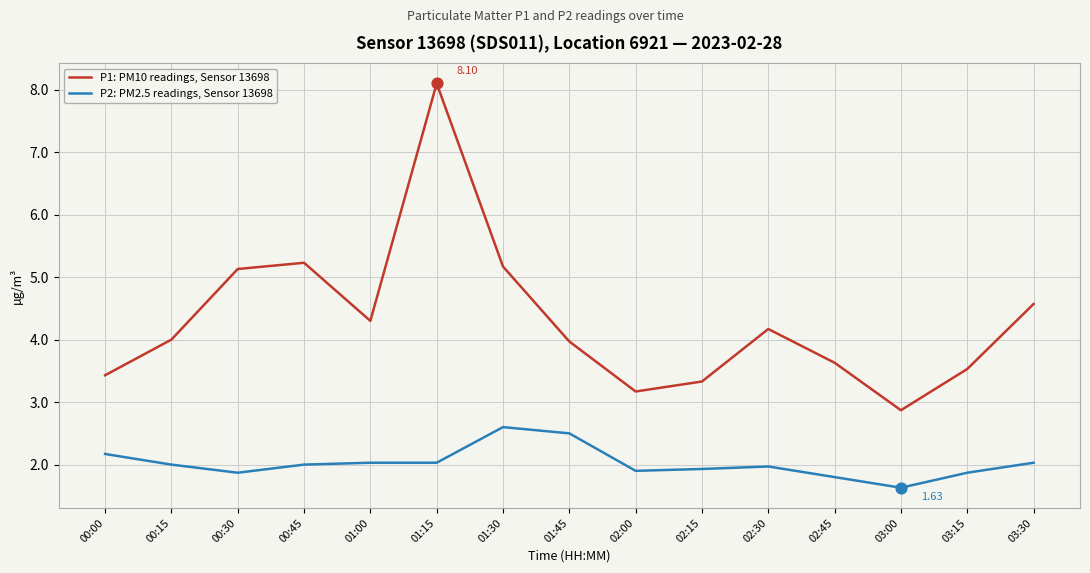

Is the value of P2: PM2.5 readings, Sensor 13698 at 01:15 greater than the value of P1: PM10 readings, Sensor 13698 at 02:15?

No